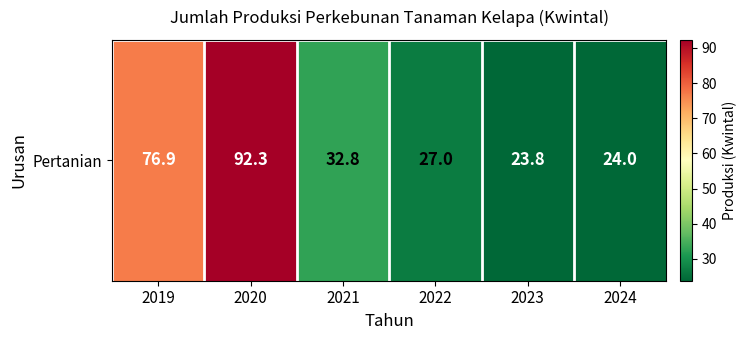

What is the difference between the values at 2022 and 2024?

3.0